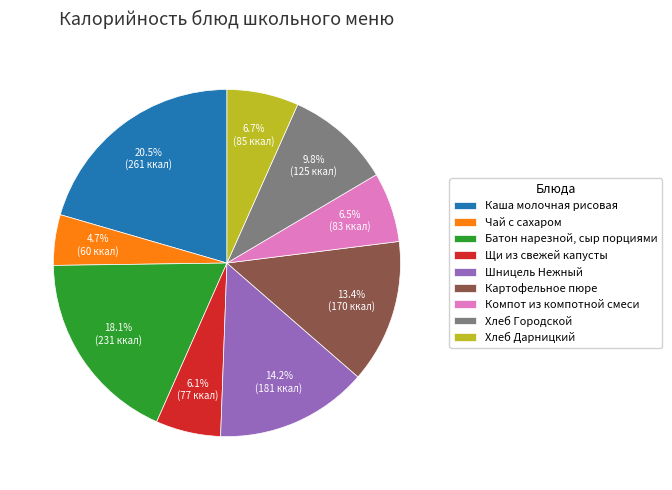

What is the largest slice in the pie chart?

Каша молочная рисовая